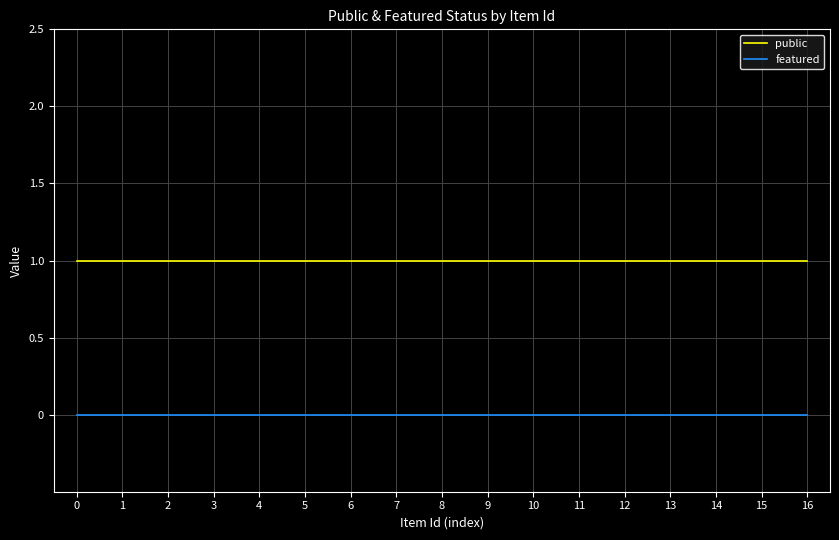

True or false: public and featured intersect in this chart.

False